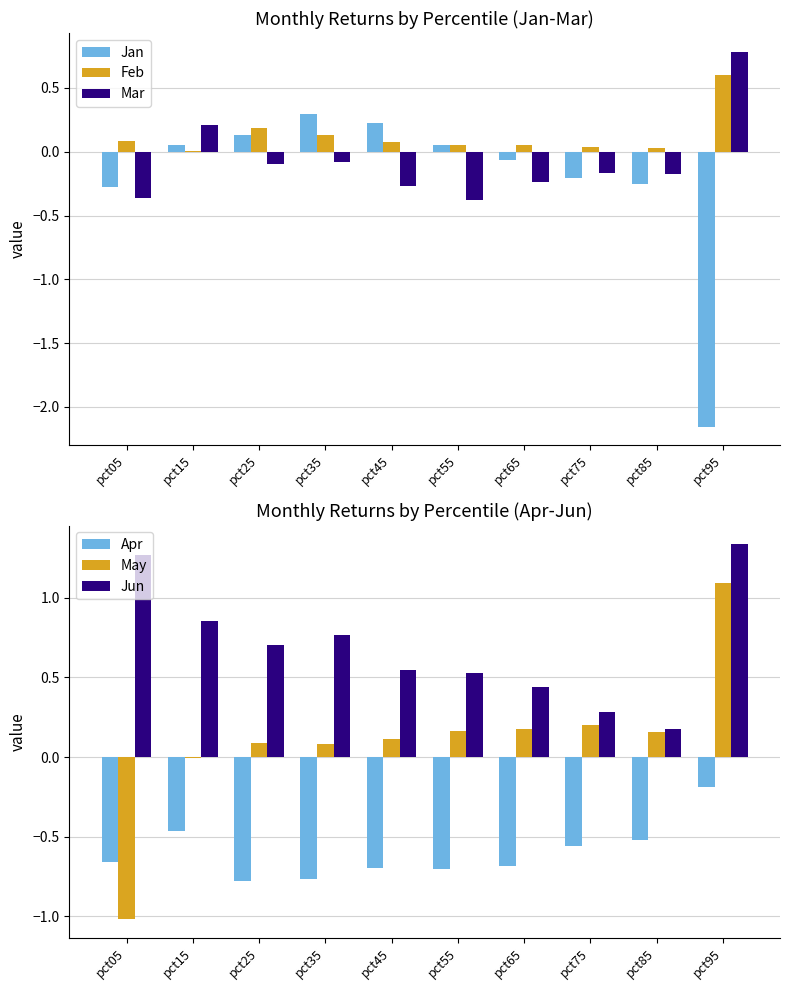

Between pct65 and pct75, which series saw the biggest shift?

Jun